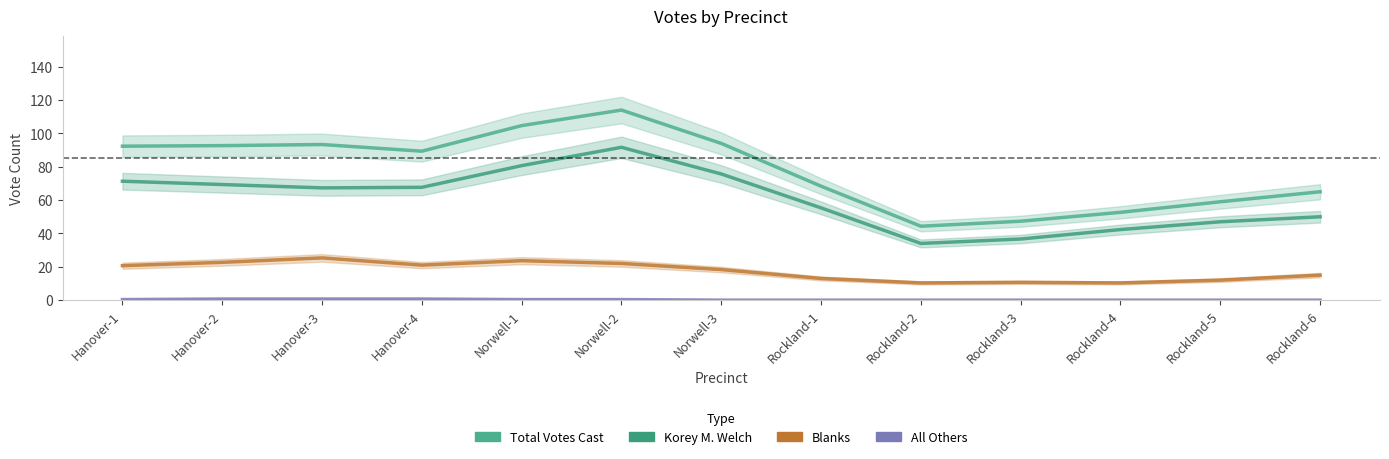

How many values in the Blanks series exceed 18?

7